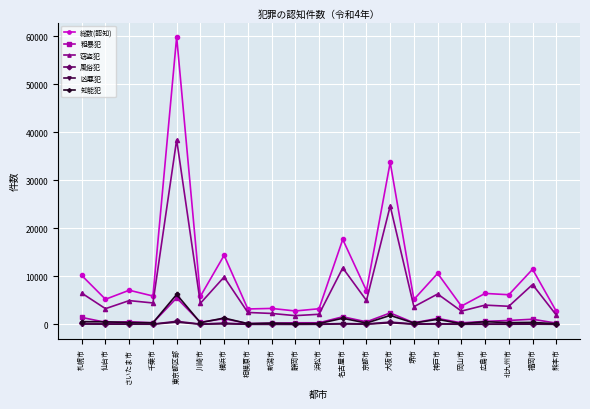

At how many categories does at least one series exceed 47295?

1